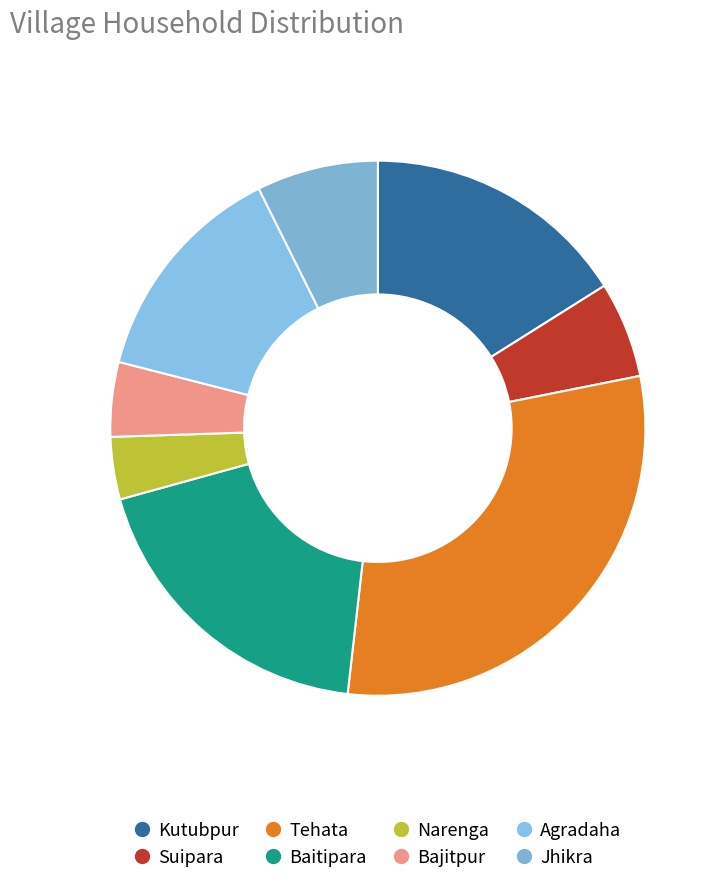

To the nearest percent, what portion does Bajitpur represent?

5%